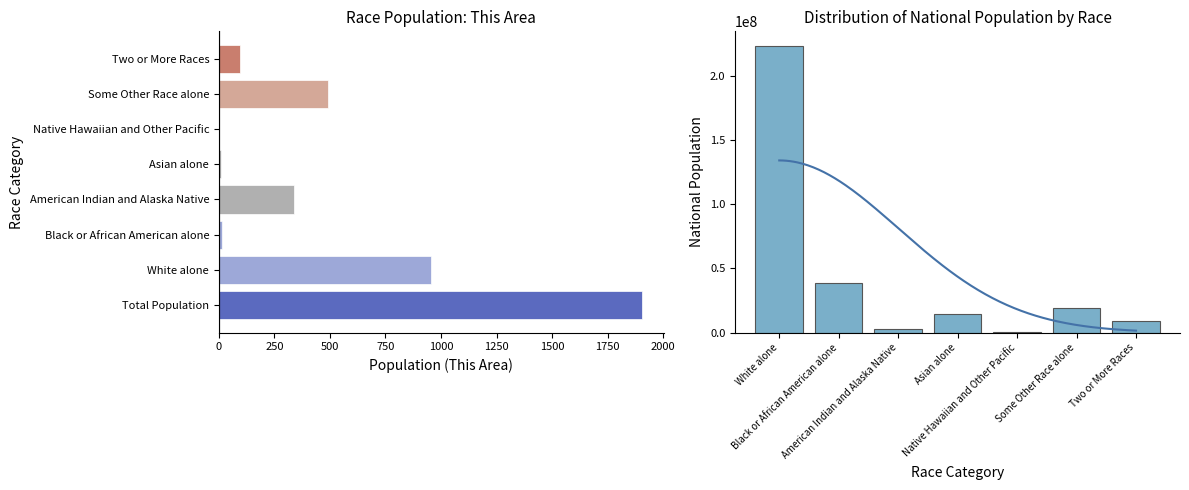

What is the average value?

44106505